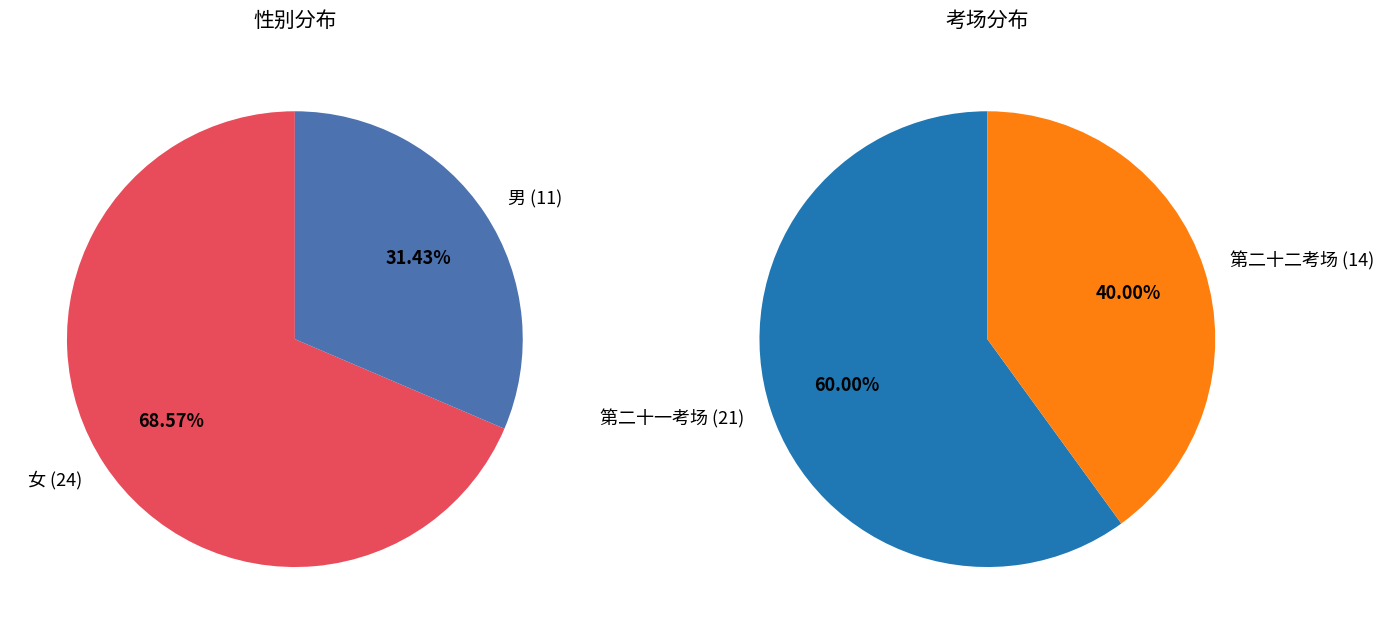

Approximately how many times larger is the value at 第二十一考场 compared to 第二十二考场?

1.5